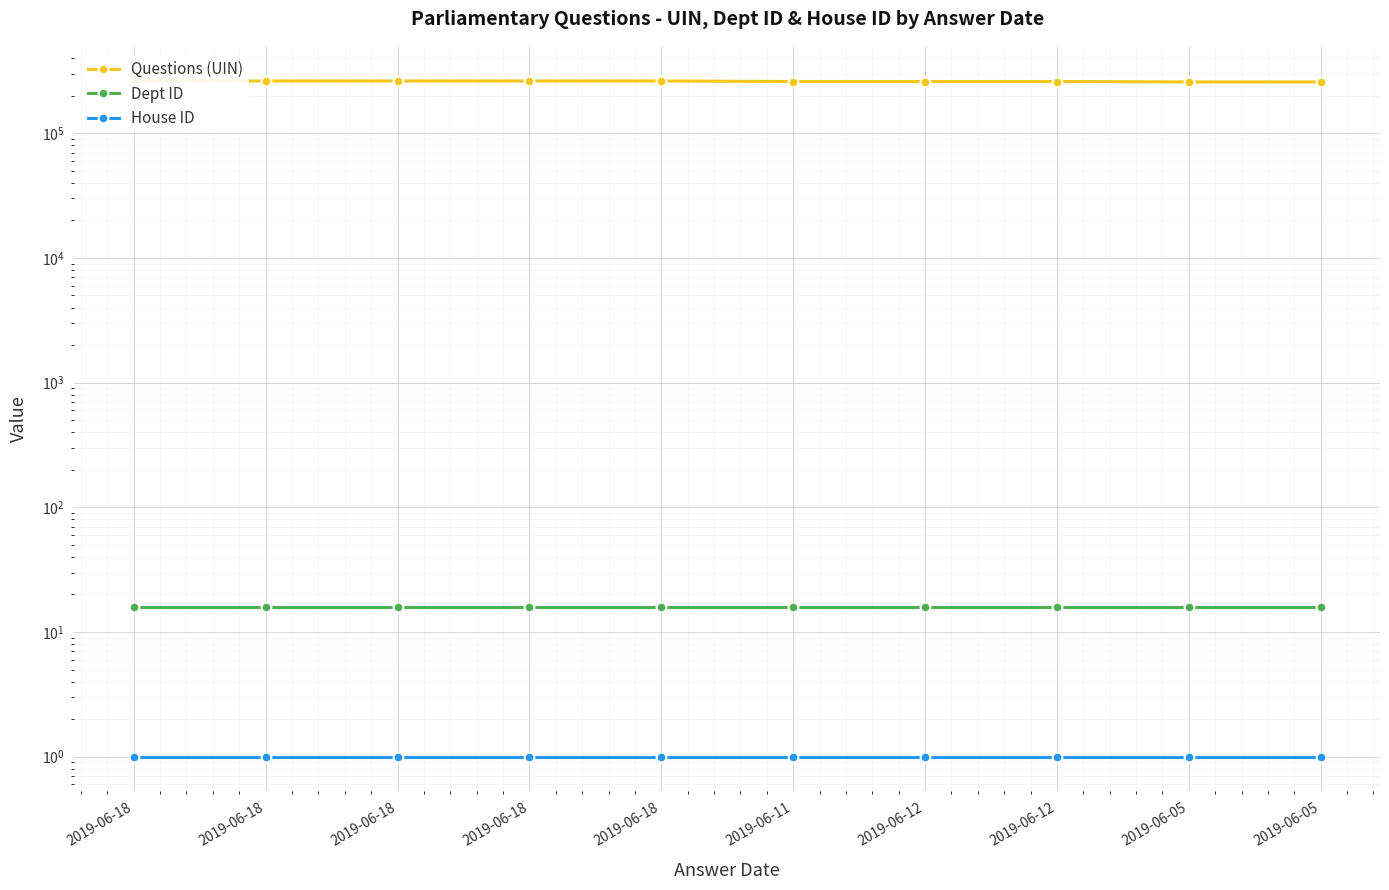

Where is Dept ID nearest to the value 16?

2019-06-18